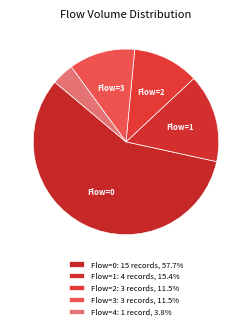

Is there a majority slice in this chart?

Yes